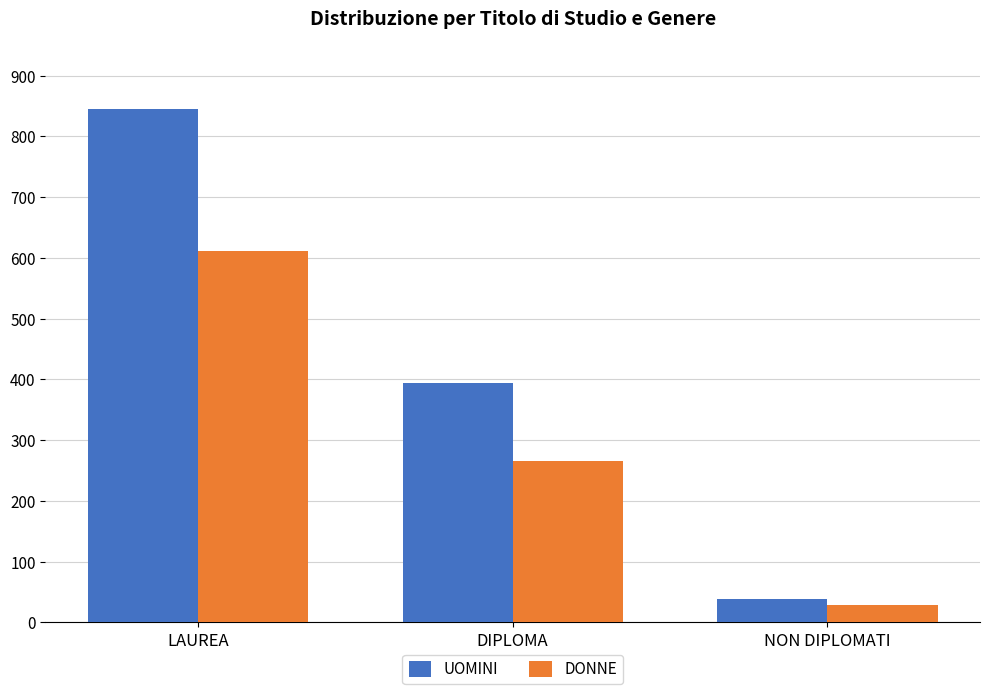

What is the difference between the maximum and minimum values in the DONNE series?

583